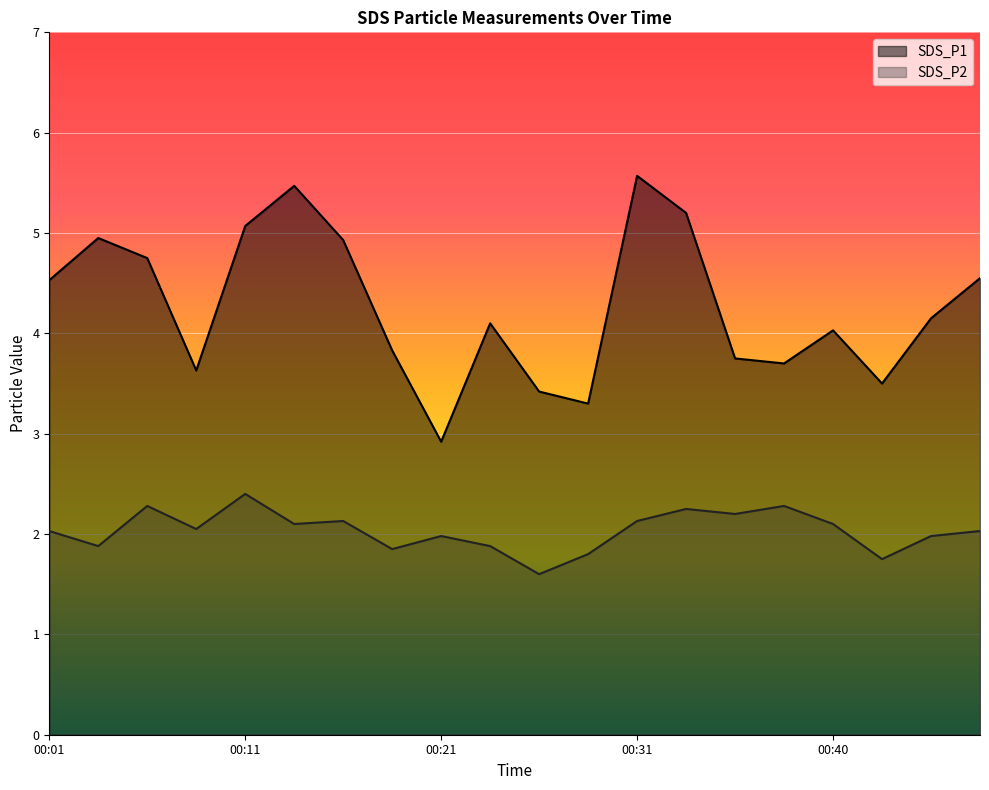

Reading left to right, list all the values displayed in this chart.

SDS_P1: 4.5	5.0	4.8	3.6	5.1	5.5	4.9	3.8	2.9	4.1	3.4	3.3	5.6	5.2	3.8	3.7	4.0	3.5	4.2	4.5
SDS_P2: 2.0	1.9	2.3	2.0	2.4	2.1	2.1	1.9	2.0	1.9	1.6	1.8	2.1	2.2	2.2	2.3	2.1	1.8	2.0	2.0